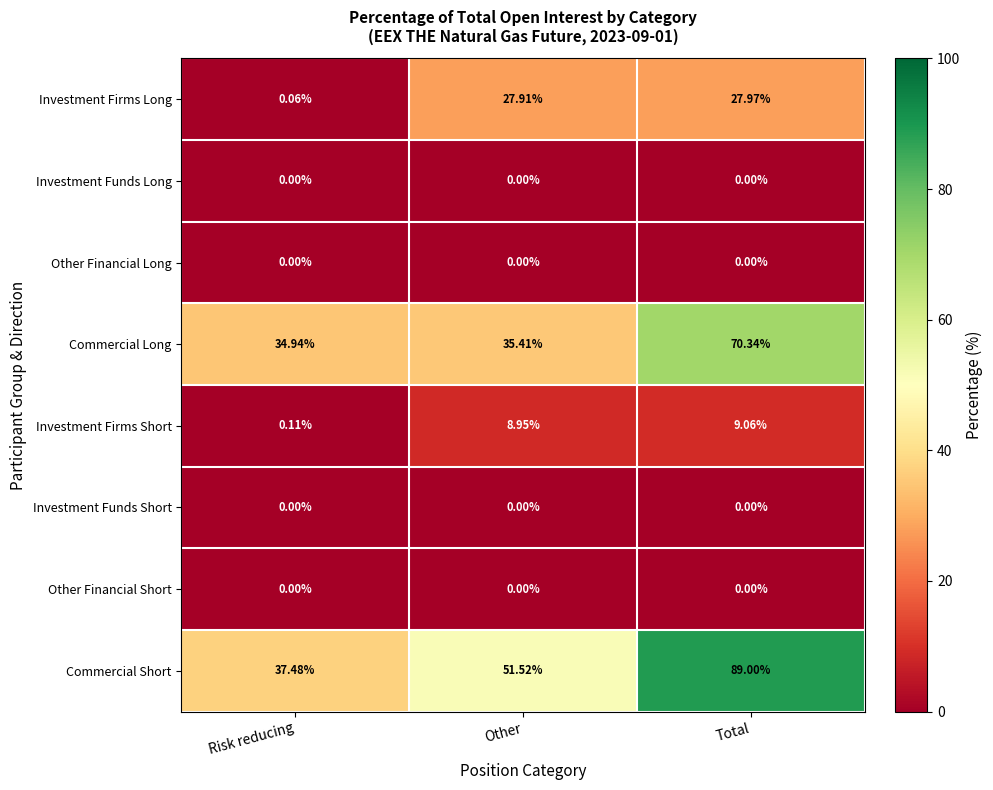

At which category is the sum across all series the highest?

Total